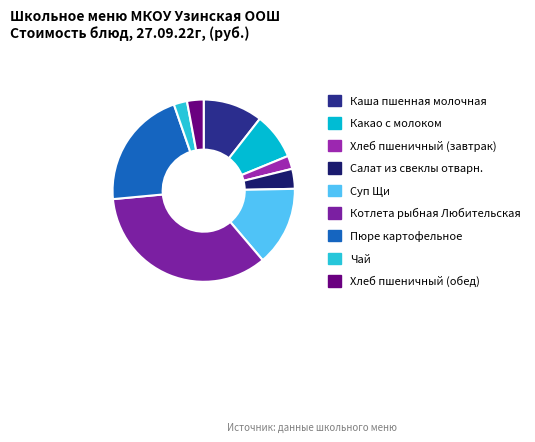

Rank the categories by value from lowest to highest.

Хлеб пшеничный (завтрак), Чай, Хлеб пшеничный (обед), Салат из свеклы отварн., Какао с молоком, Каша пшенная молочная, Суп Щи, Пюре картофельное, Котлета рыбная Любительская